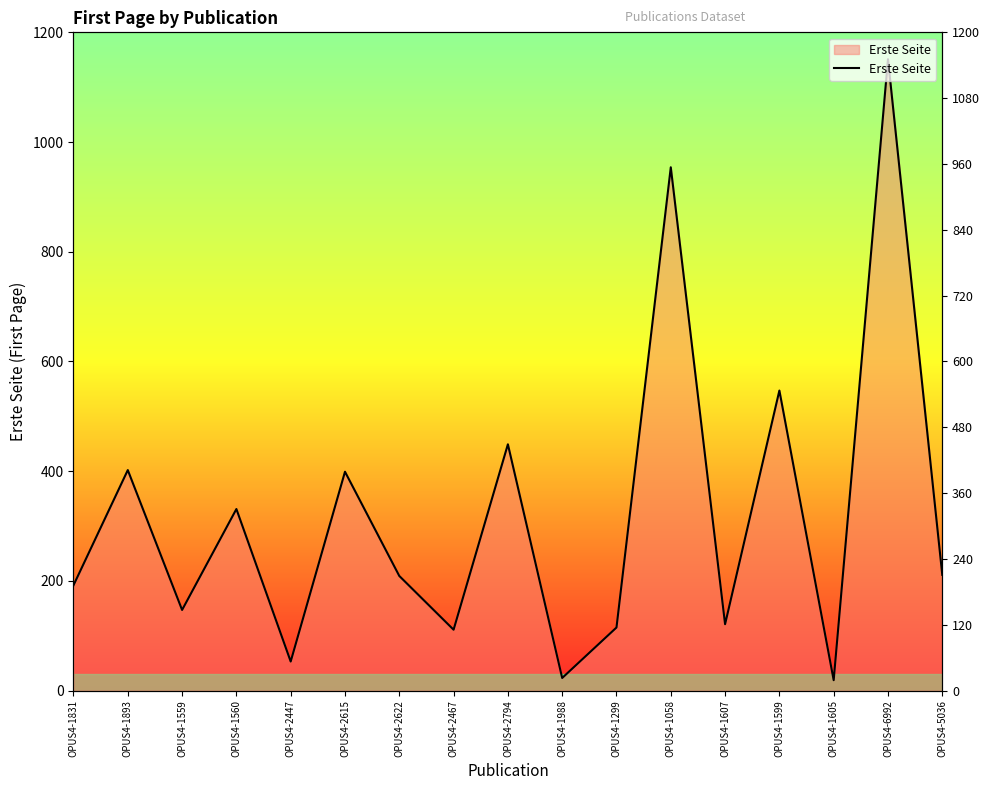

Where is the first local maximum?

OPUS4-1893